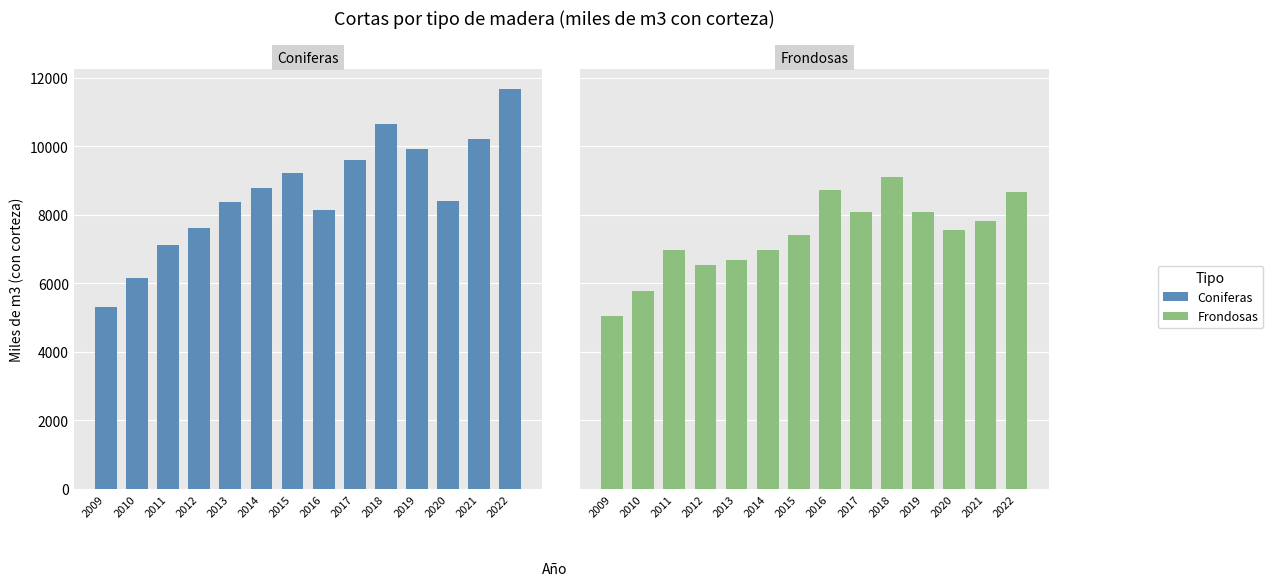

Where is Coniferas nearest to the value 8492?

2020